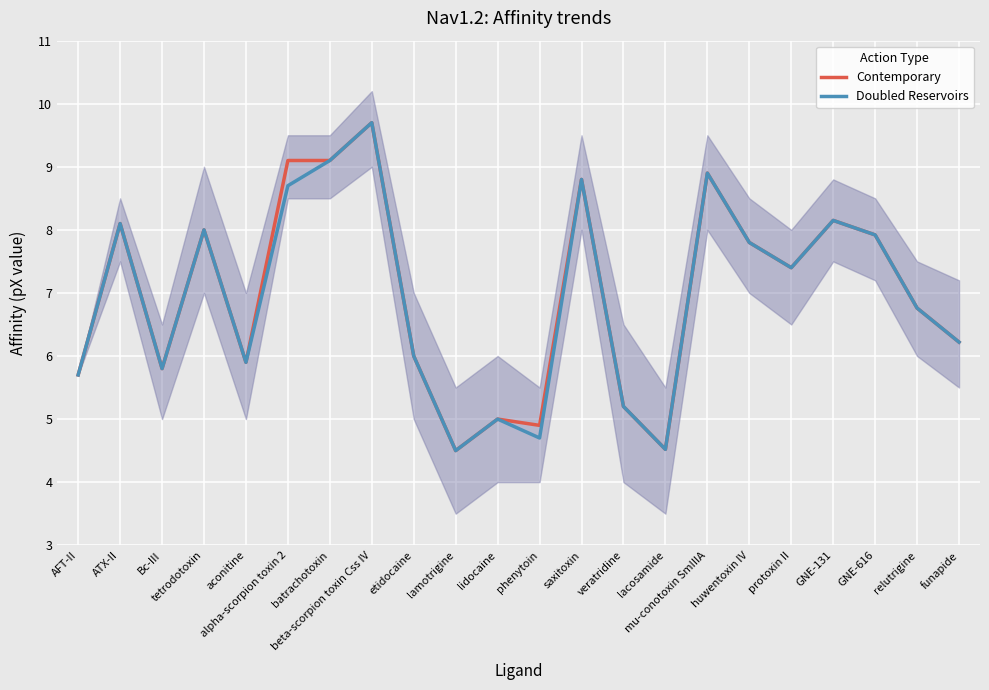

What is the value of the Contemporary point at the 19th from the left?

8.2